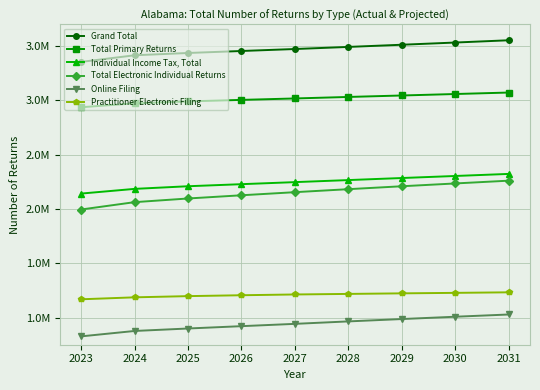

What is the minimum value shown in the chart?

826980